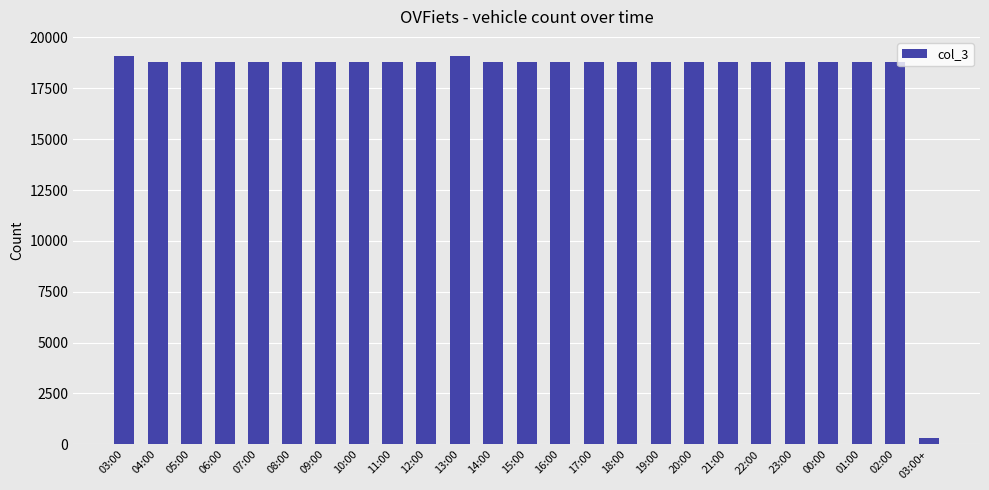

What is the sum of the values at 22:00 and 13:00?

37858